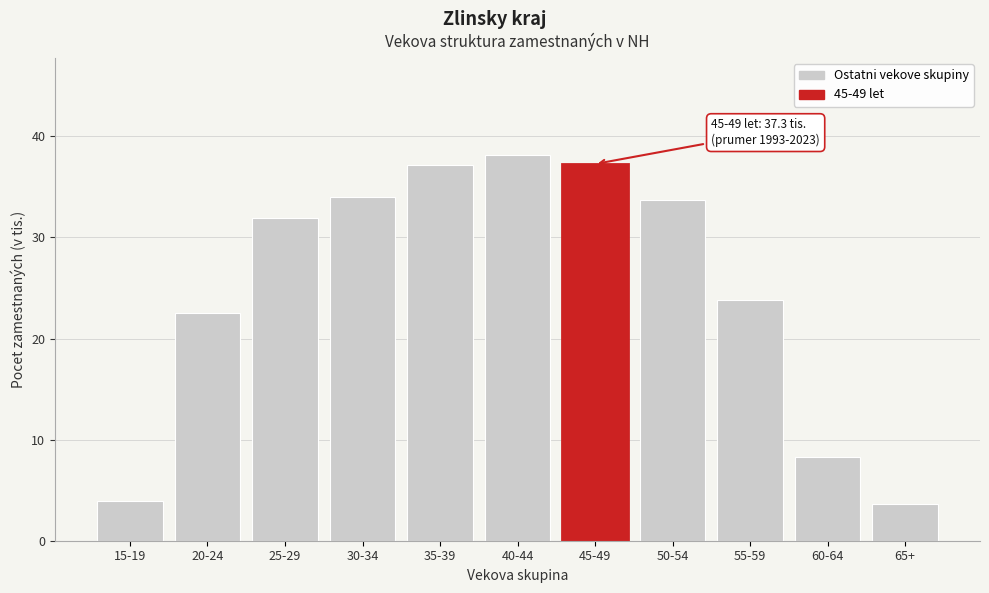

The value at 35-39 is 37.2. True or false?

True